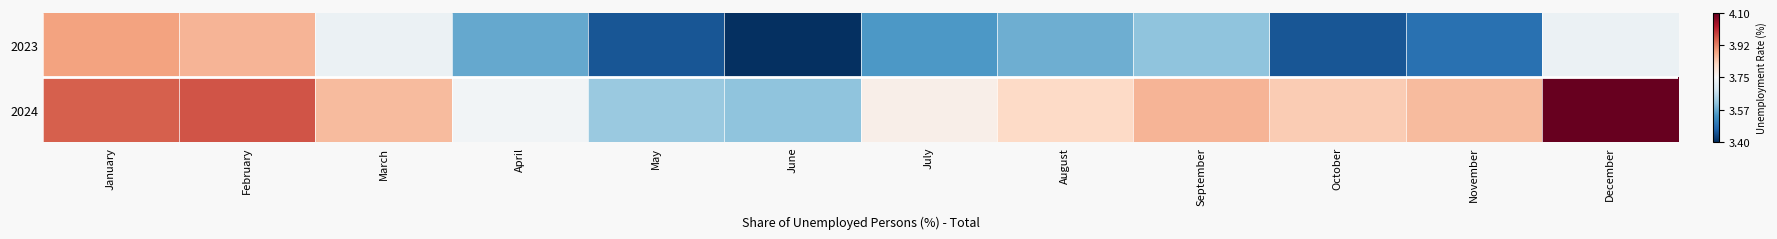

Count the number of categories in the chart.

12